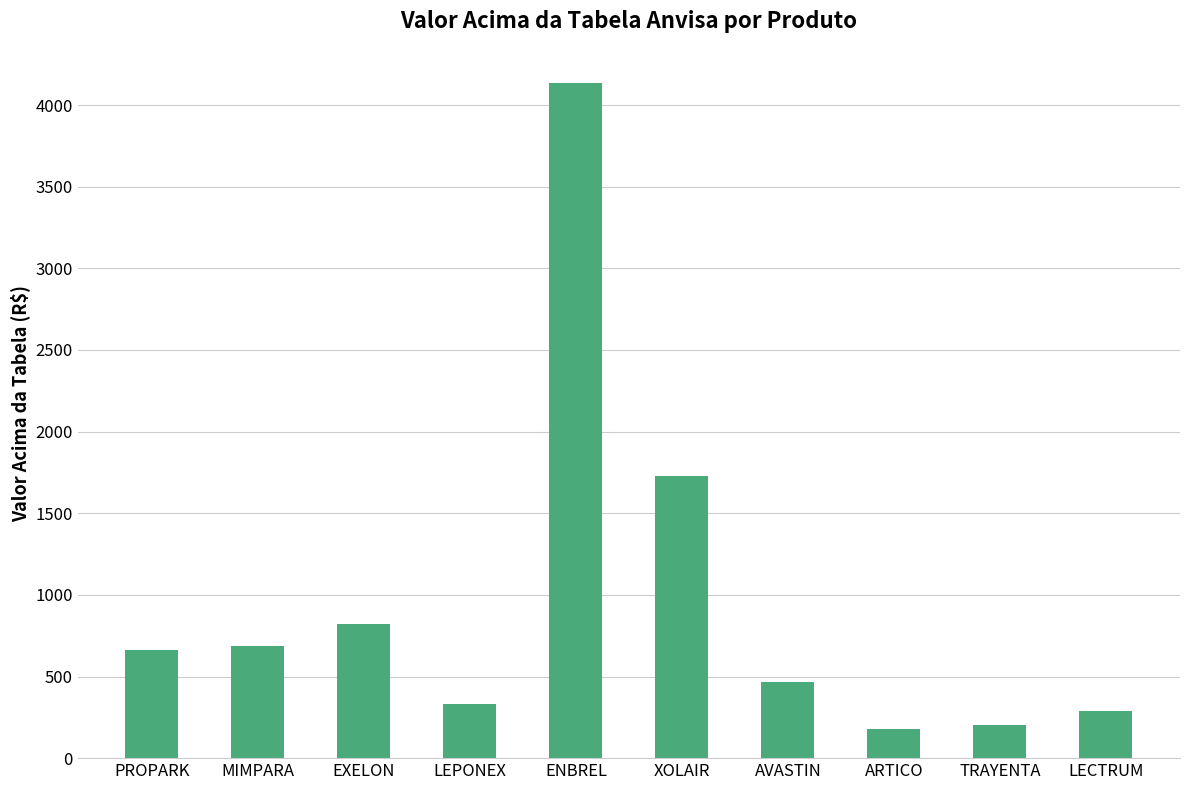

What is the label of the 9th bar from the right?

MIMPARA